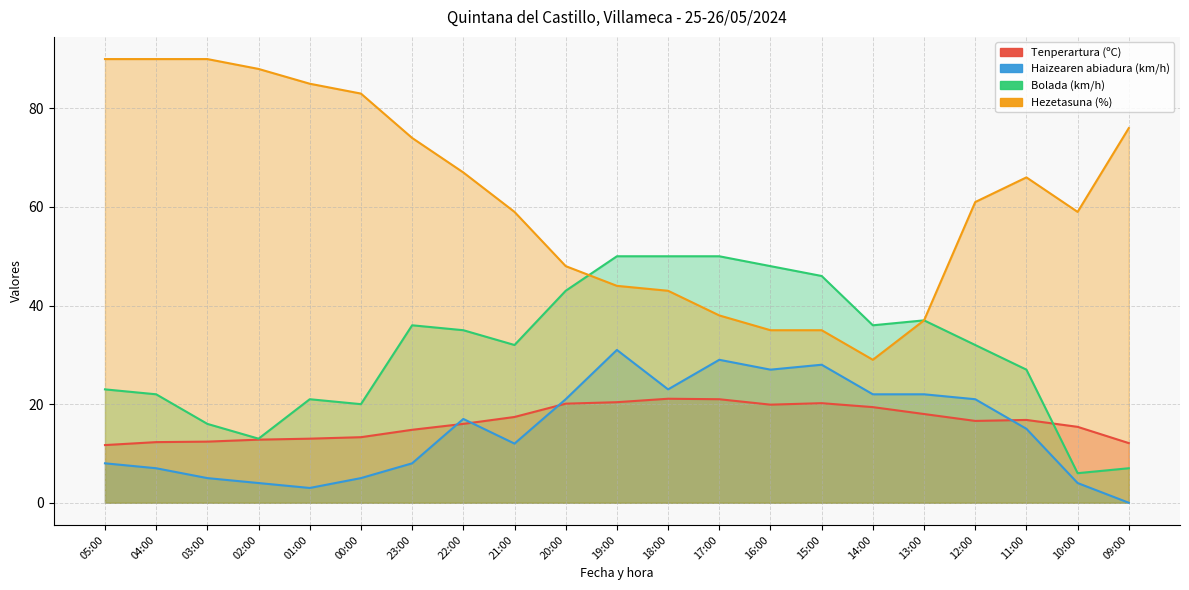

What is the label of the 2nd point from the right?

10:00